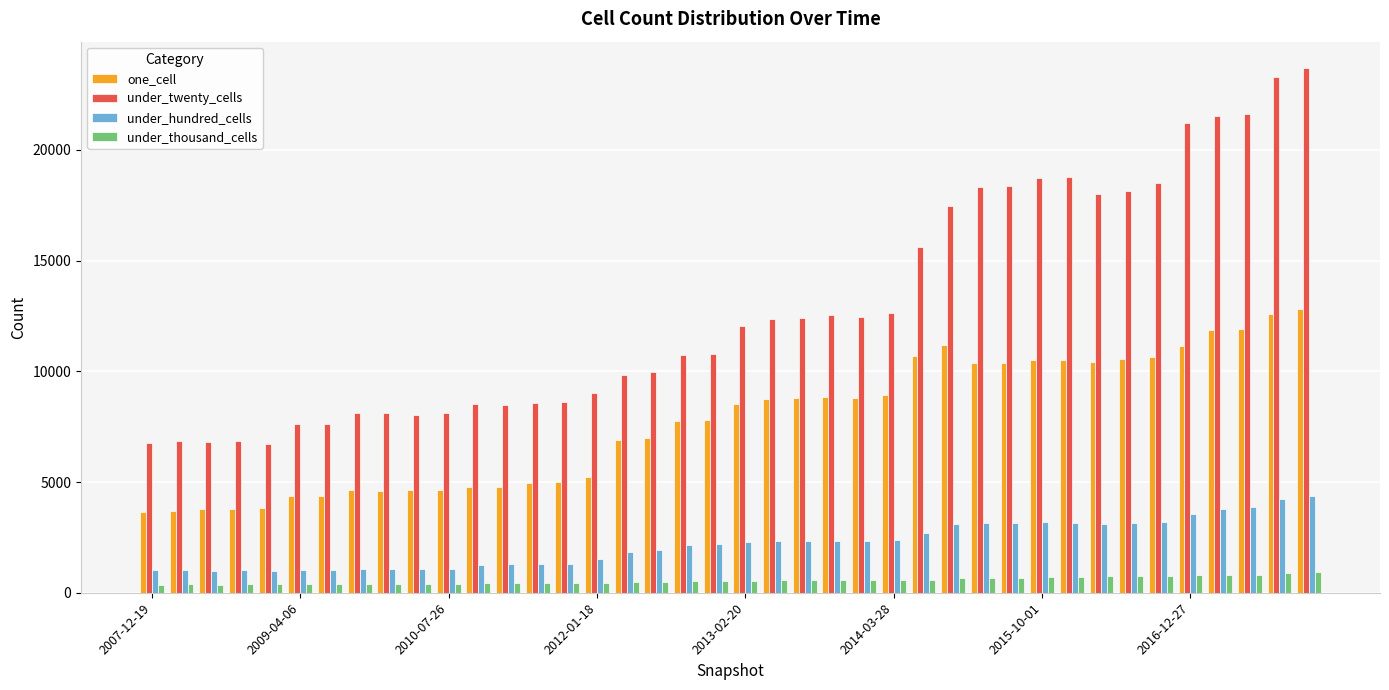

Which series has the widest spread of values?

under_twenty_cells